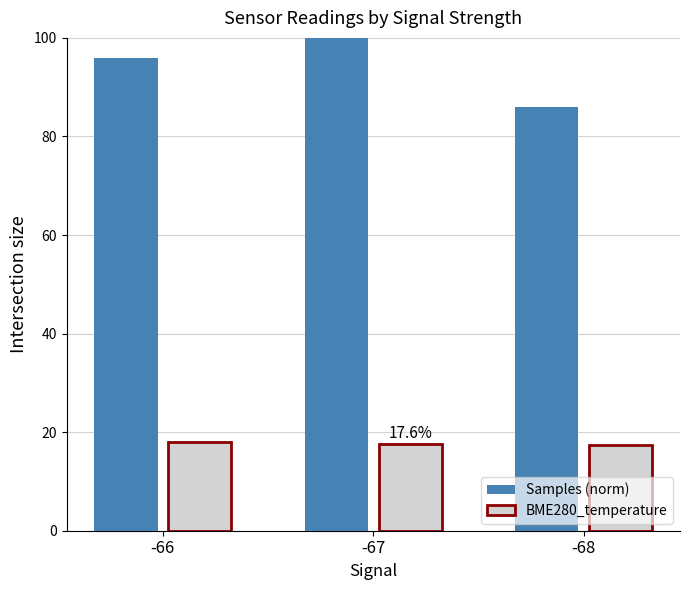

At -67, list the series in order from largest to smallest.

Samples (norm), BME280_temperature